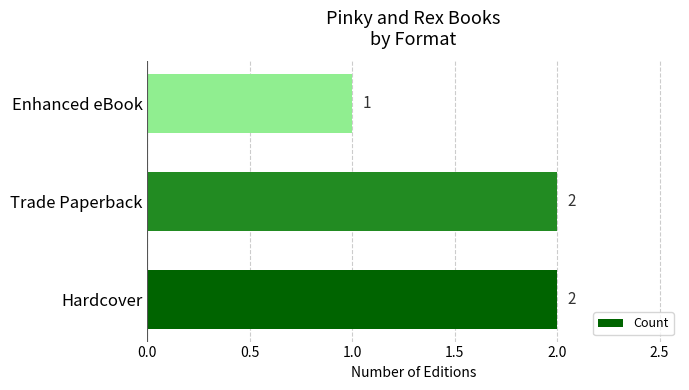

The chart shows a value of 0 at Trade Paperback. True or false?

False